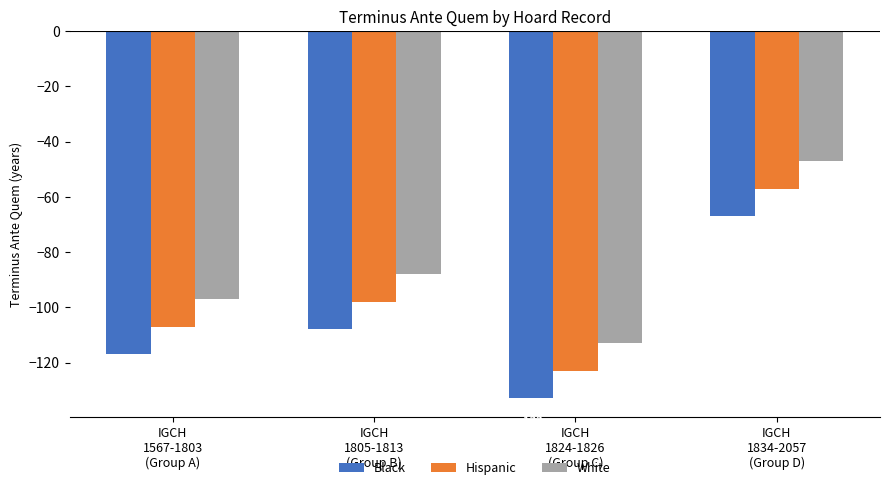

What is the minimum value shown in the chart?

-133